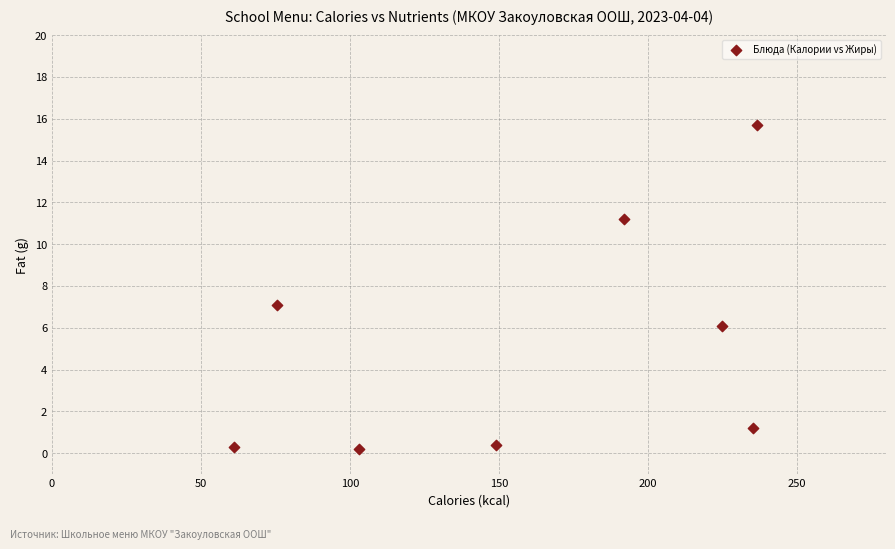

What is the average Y value?

5.3